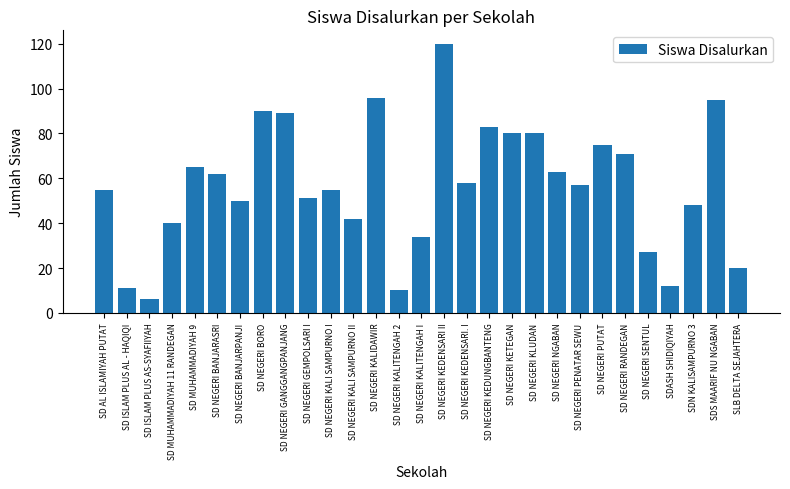

What is the sum of the values at SD NEGERI NGABAN and SD NEGERI BORO?

153